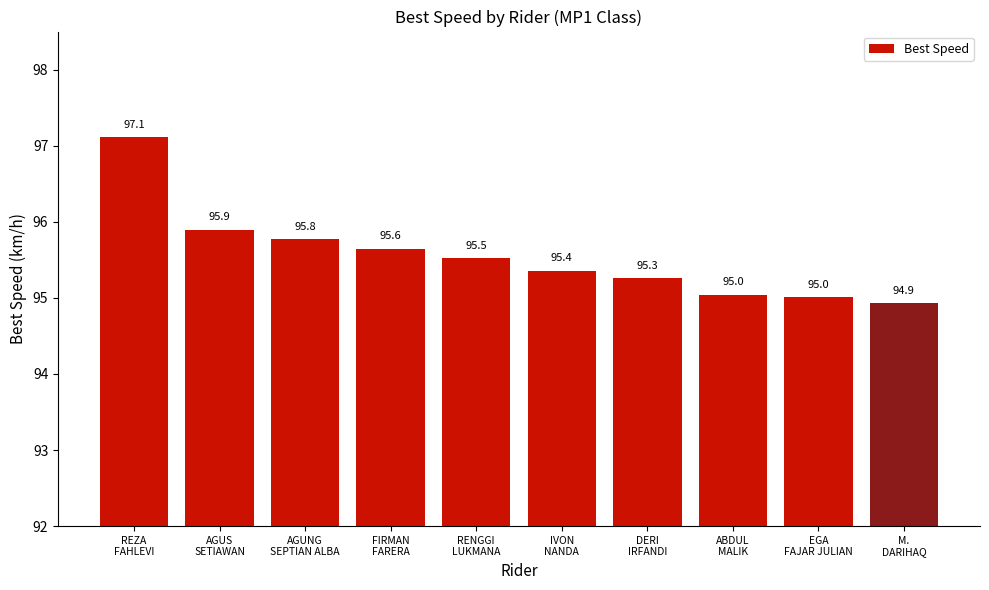

Is it true that the value at ABDUL
MALIK is 95.0?

True